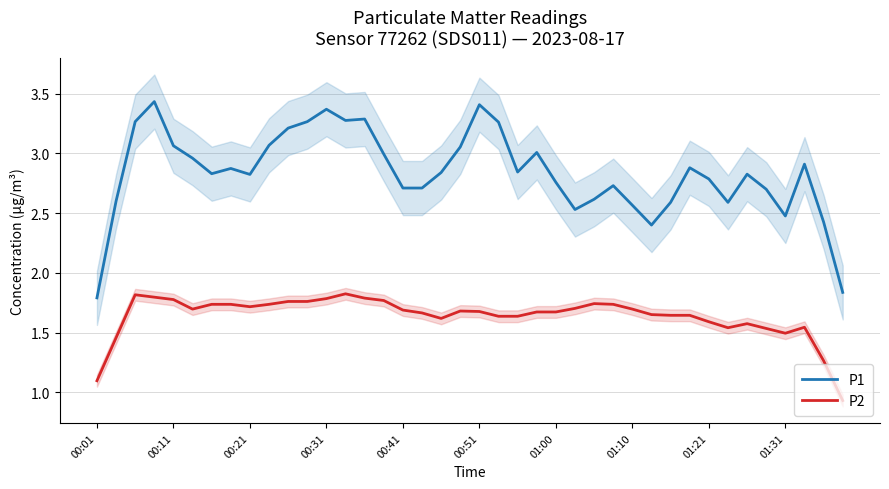

The value of P1 at 00:41 is 0.7. True or false?

False